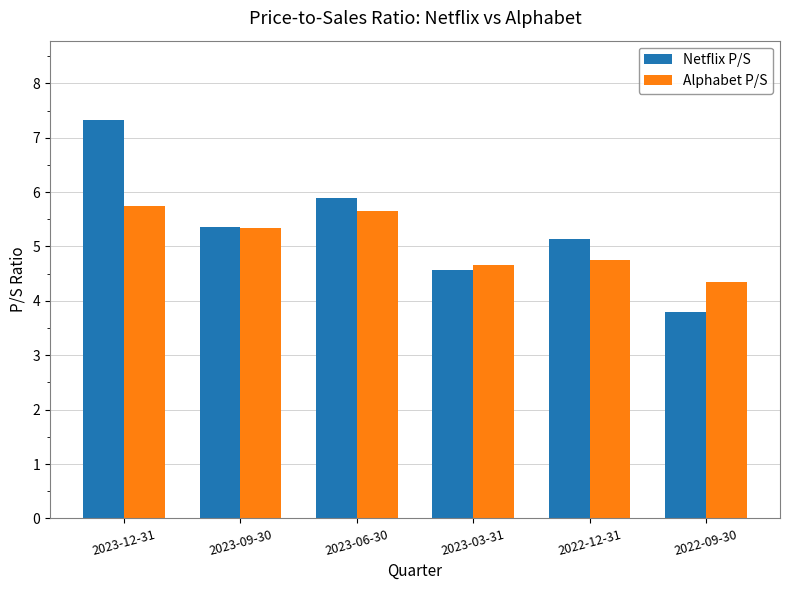

What are all the series names shown in the legend?

Netflix P/S, Alphabet P/S